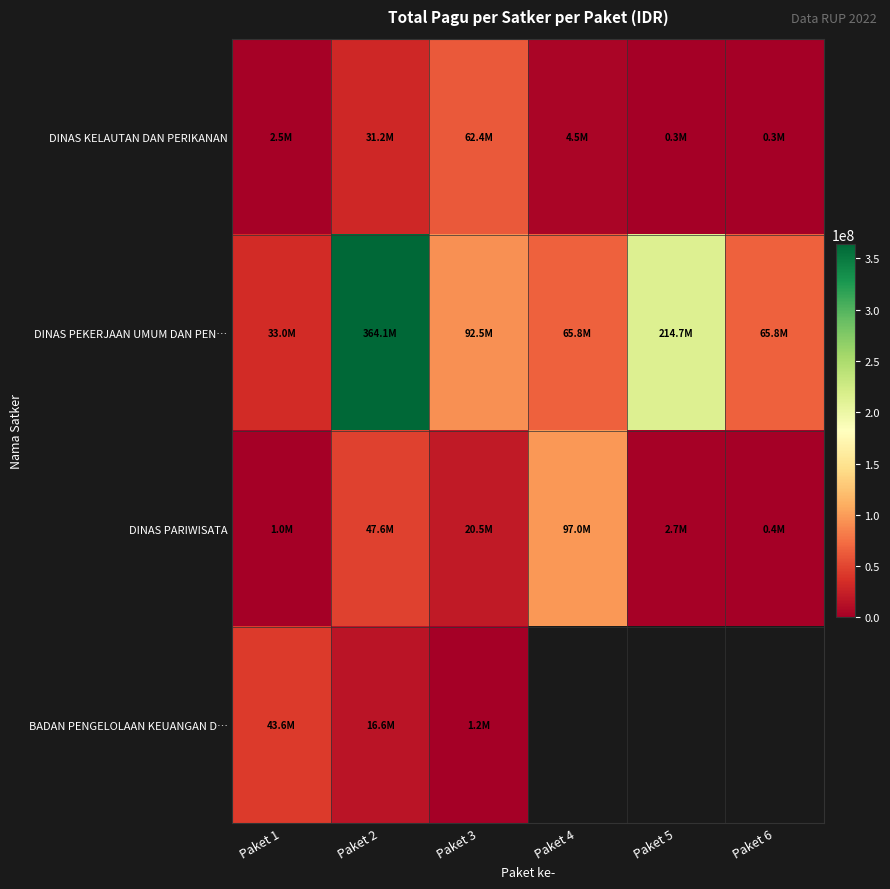

How many data points in DINAS KELAUTAN DAN PERIKANAN are above 4500000?

2